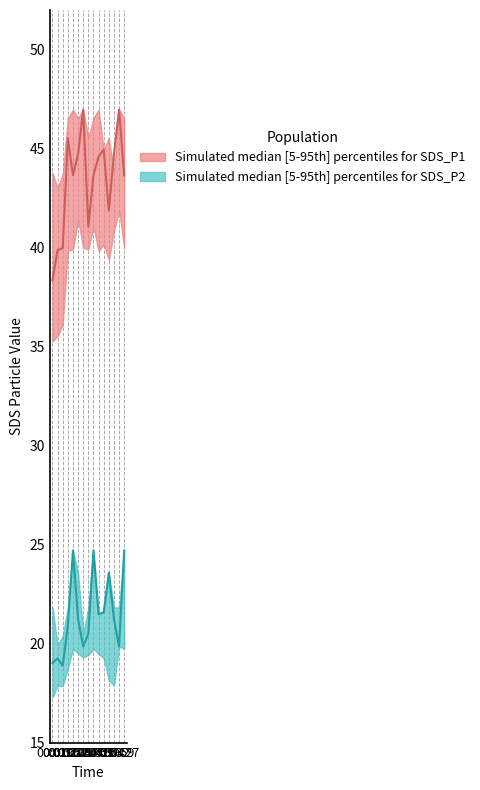

True or false: SDS_P2_upper has a value of 10.7 at 02:47.

False